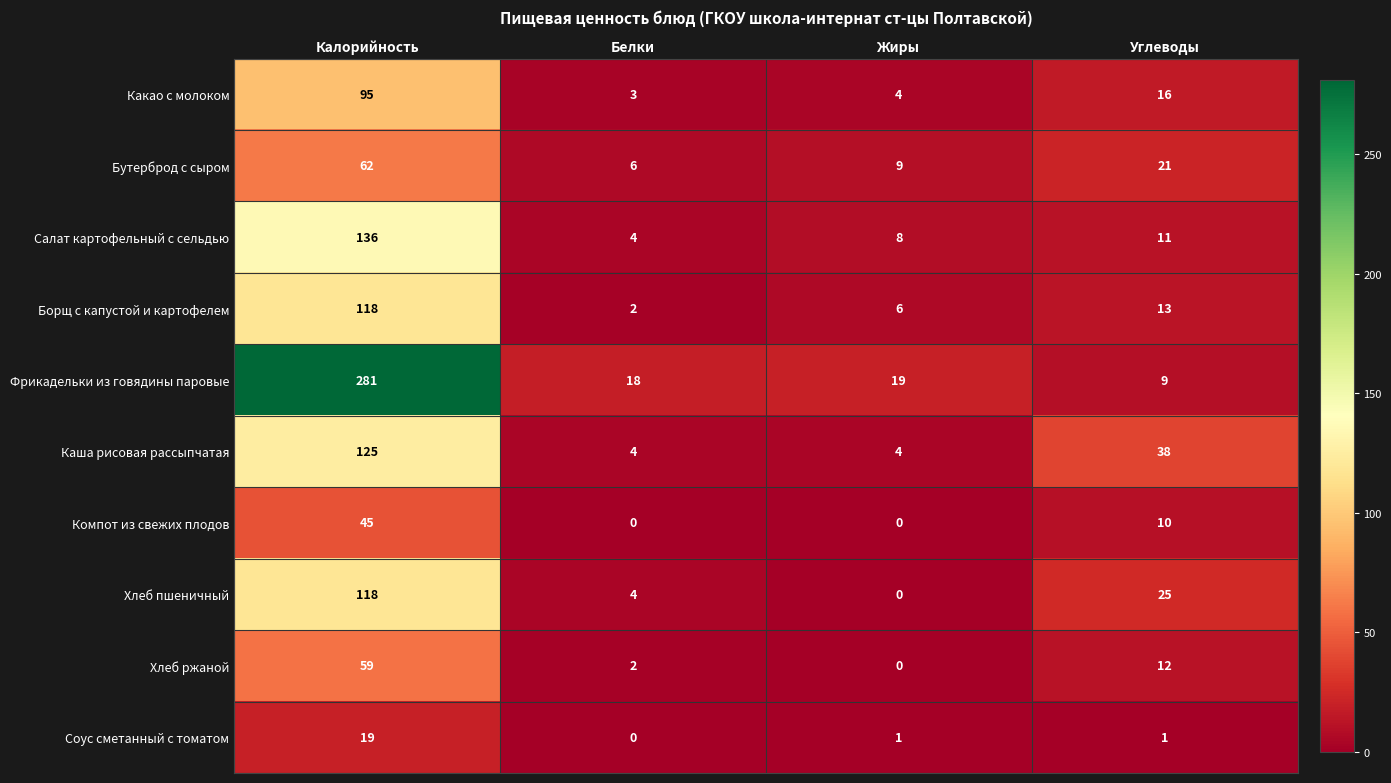

The Какао с молоком series shows 4 at Жиры. True or false?

True